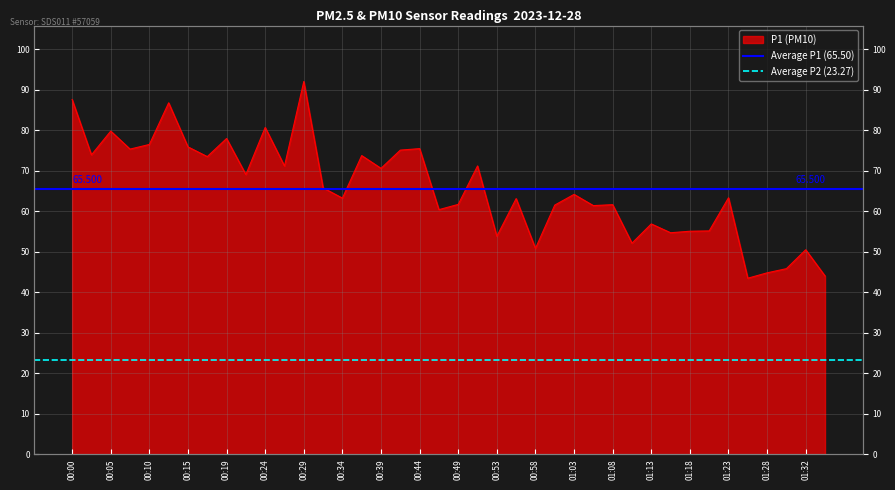

Between 00:00 and 00:05, which is larger?

00:00